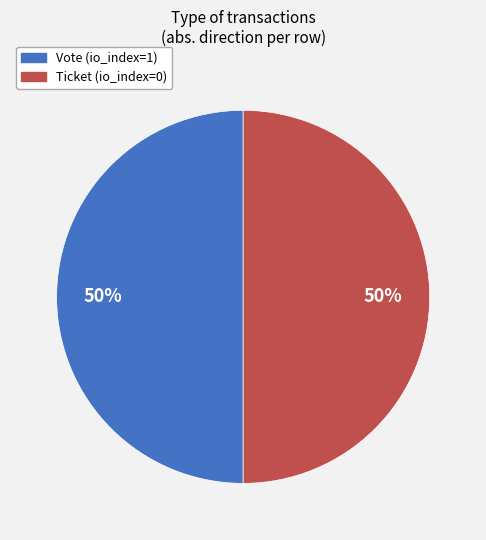

Is it true that Vote is 43% of the pie?

False